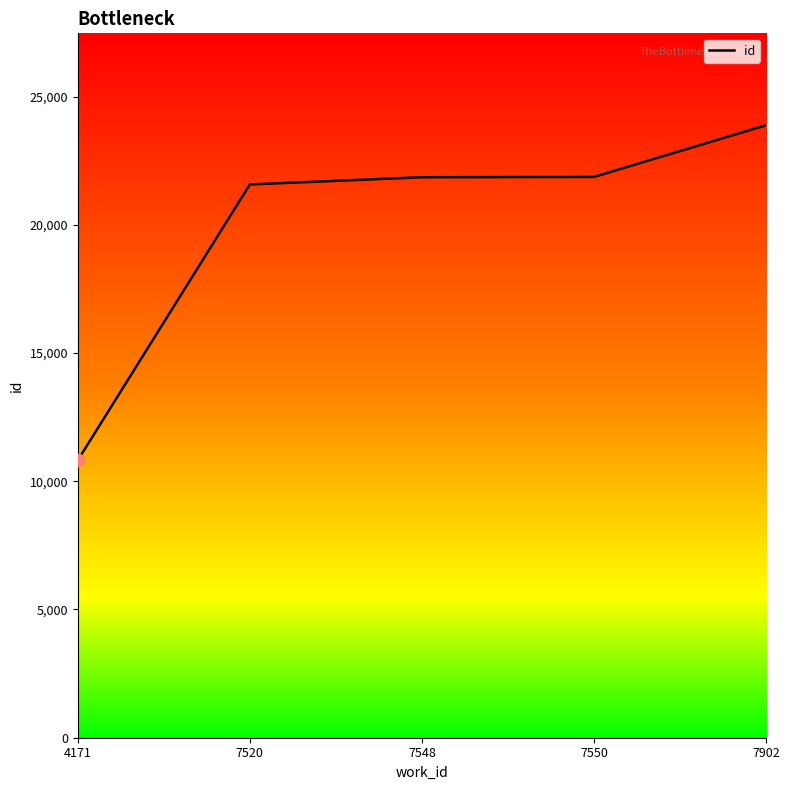

Approximately how many times larger is the value at 7520 compared to 7902?

0.9